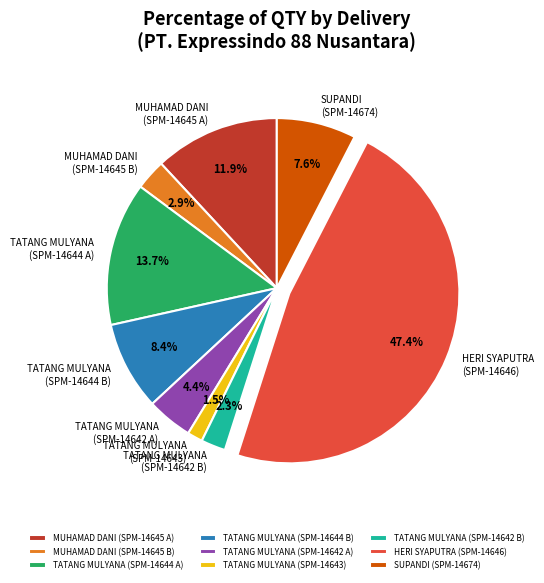

How many slices are in this pie chart?

9